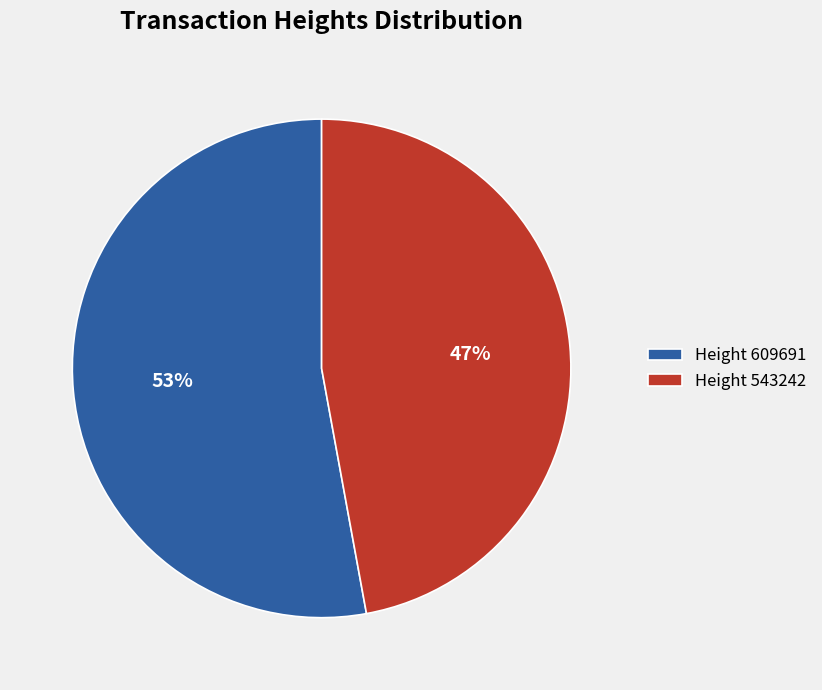

Is there any slice that represents more than half of the pie?

Yes